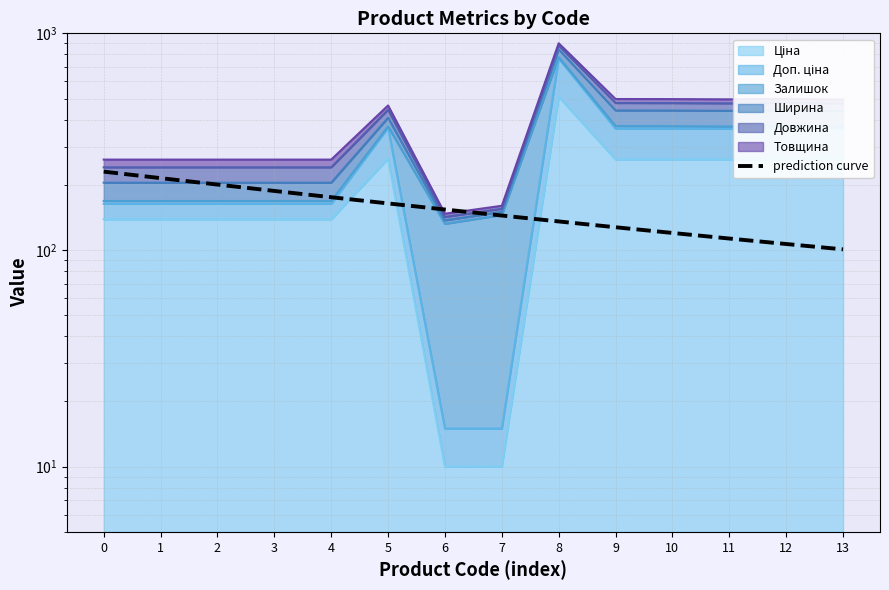

The value at 6 is 39.3. True or false?

False